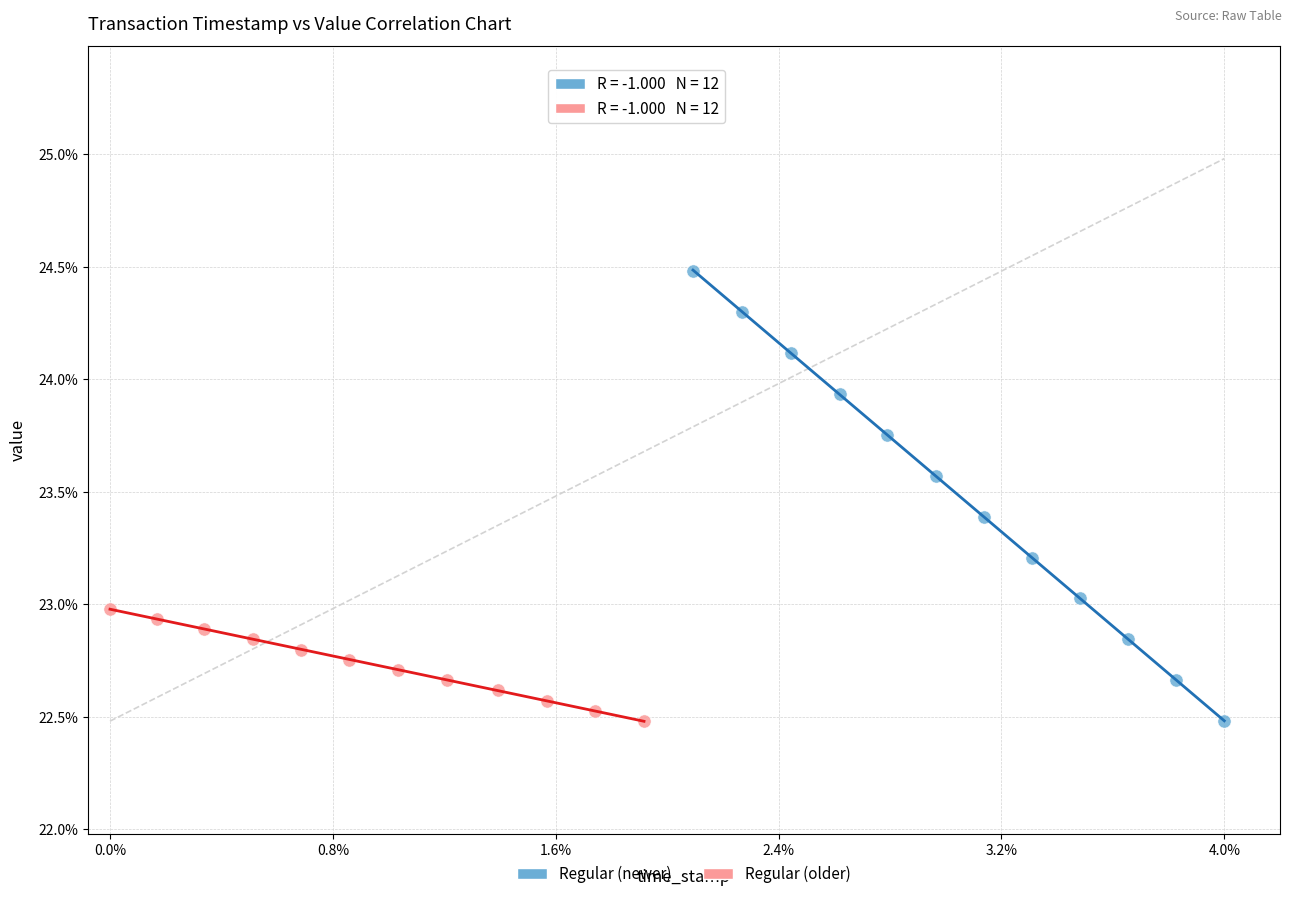

What are all the series names shown in the legend?

Regular (newer), Regular (older)